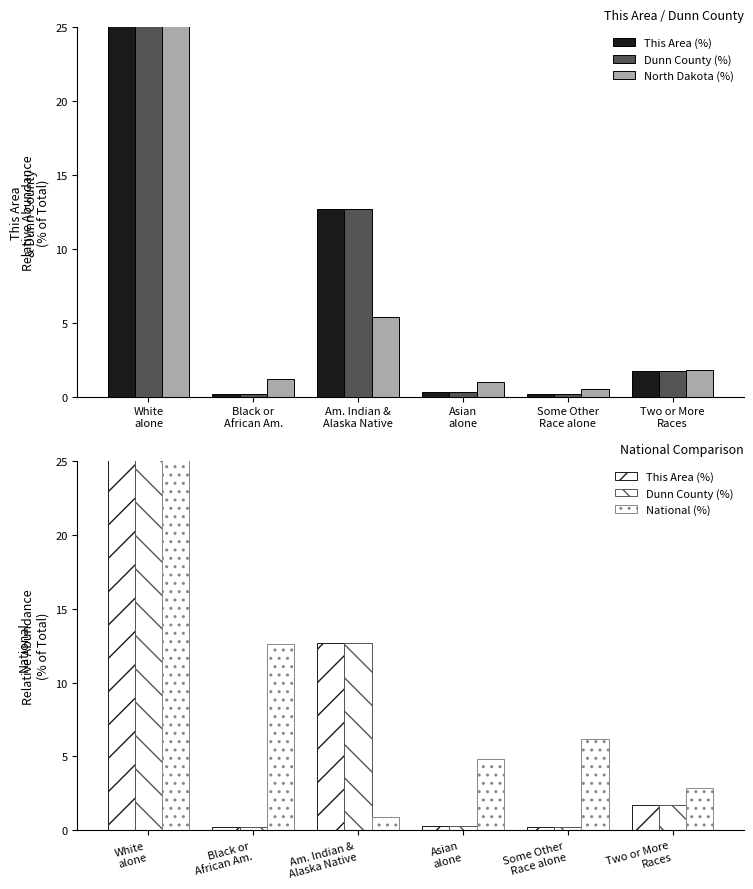

Reading left to right, list all the values displayed in this chart.

This Area (%): White
alone=84.9	Black or
African Am.=0.2	Am. Indian &
Alaska Native=12.7	Asian
alone=0.3	Some Other
Race alone=0.2	Two or More
Races=1.7
Dunn County (%): White
alone=84.9	Black or
African Am.=0.2	Am. Indian &
Alaska Native=12.7	Asian
alone=0.3	Some Other
Race alone=0.2	Two or More
Races=1.7
North Dakota (%): White
alone=90.0	Black or
African Am.=1.2	Am. Indian &
Alaska Native=5.4	Asian
alone=1.0	Some Other
Race alone=0.5	Two or More
Races=1.8
National (%): White
alone=72.4	Black or
African Am.=12.6	Am. Indian &
Alaska Native=0.9	Asian
alone=4.8	Some Other
Race alone=6.2	Two or More
Races=2.9